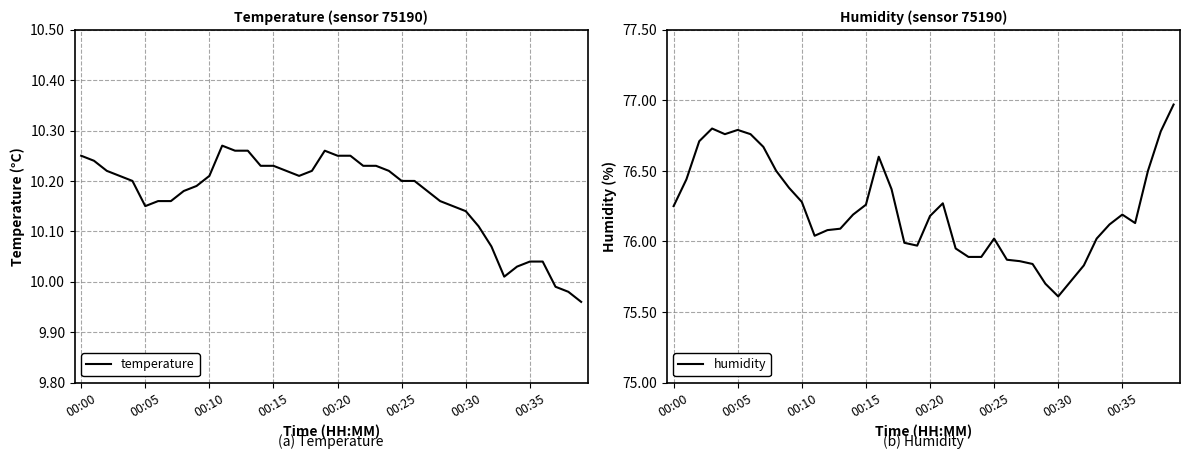

Which series has the largest total across all categories?

humidity